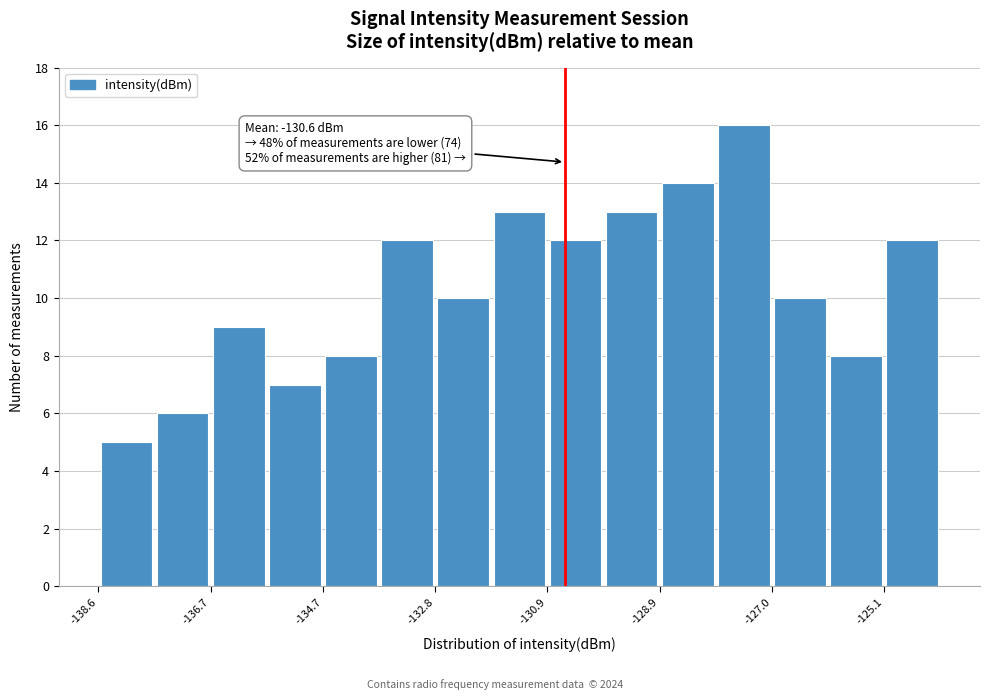

Which range on the x-axis has the tallest bar?

-128.0 to -127.0